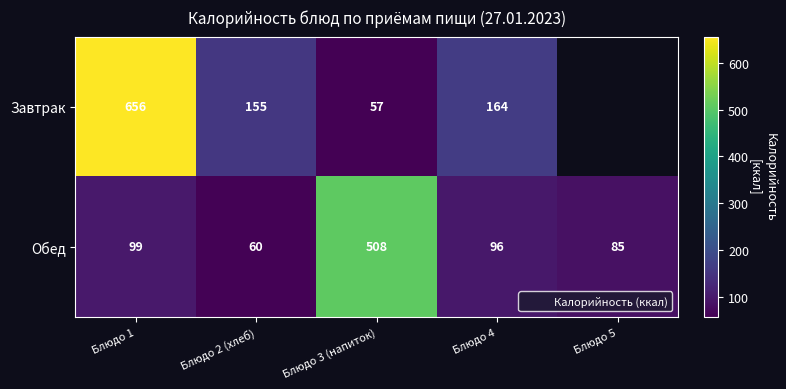

Rank the series by their average value, from highest to lowest.

Завтрак, Обед